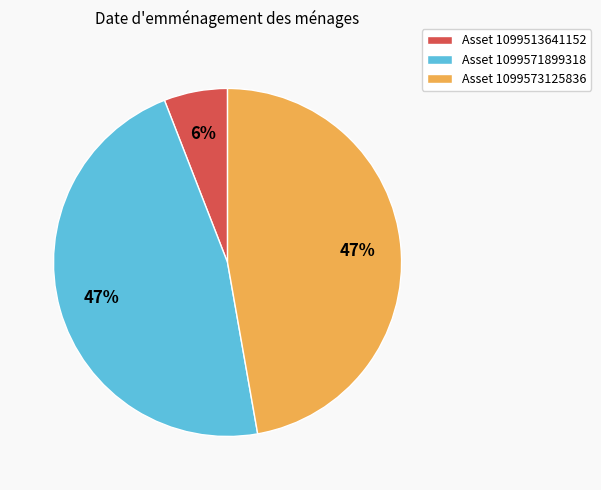

How many segments does this pie chart have?

3